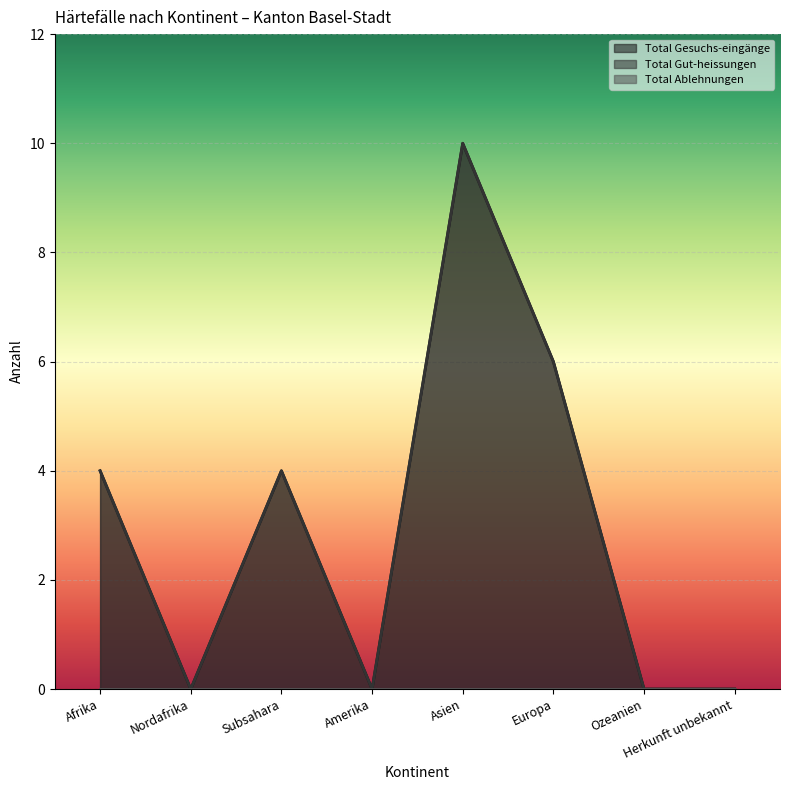

What is the sum of the Total Gut-heissungen values at Ozeanien and Asien?

10